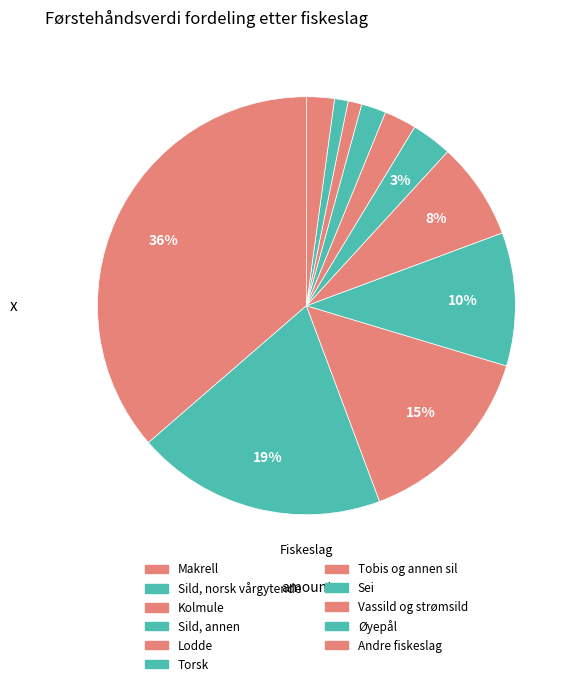

What percentage is the Øyepål slice, to the nearest percent?

1%